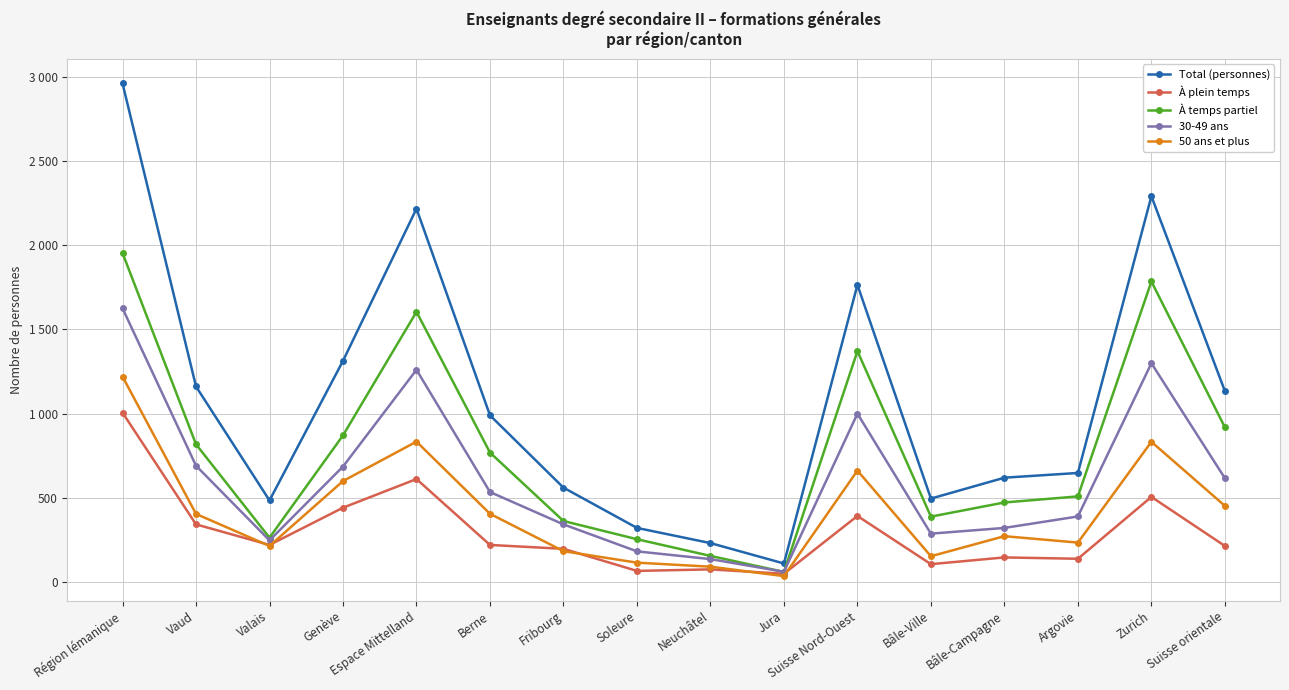

Reading left to right, transcribe all the data shown in this chart.

Total (personnes): Région lémanique=2959	Vaud=1161	Valais=485	Genève=1313	Espace Mittelland=2216	Berne=990	Fribourg=561	Soleure=322	Neuchâtel=232	Jura=111	Suisse Nord-Ouest=1764	Bâle-Ville=496	Bâle-Campagne=620	Argovie=648	Zurich=2290	Suisse orientale=1134
À plein temps: Région lémanique=1006	Vaud=343	Valais=221	Genève=442	Espace Mittelland=612	Berne=221	Fribourg=198	Soleure=67	Neuchâtel=76	Jura=50	Suisse Nord-Ouest=393	Bâle-Ville=107	Bâle-Campagne=147	Argovie=139	Zurich=506	Suisse orientale=215
À temps partiel: Région lémanique=1953	Vaud=818	Valais=264	Genève=871	Espace Mittelland=1604	Berne=769	Fribourg=363	Soleure=255	Neuchâtel=156	Jura=61	Suisse Nord-Ouest=1371	Bâle-Ville=389	Bâle-Campagne=473	Argovie=509	Zurich=1784	Suisse orientale=919
30-49 ans: Région lémanique=1625	Vaud=691	Valais=248	Genève=686	Espace Mittelland=1260	Berne=535	Fribourg=343	Soleure=183	Neuchâtel=137	Jura=62	Suisse Nord-Ouest=1000	Bâle-Ville=288	Bâle-Campagne=322	Argovie=390	Zurich=1299	Suisse orientale=617
50 ans et plus: Région lémanique=1220	Vaud=405	Valais=215	Genève=600	Espace Mittelland=834	Berne=406	Fribourg=184	Soleure=116	Neuchâtel=92	Jura=36	Suisse Nord-Ouest=662	Bâle-Ville=154	Bâle-Campagne=273	Argovie=235	Zurich=833	Suisse orientale=453